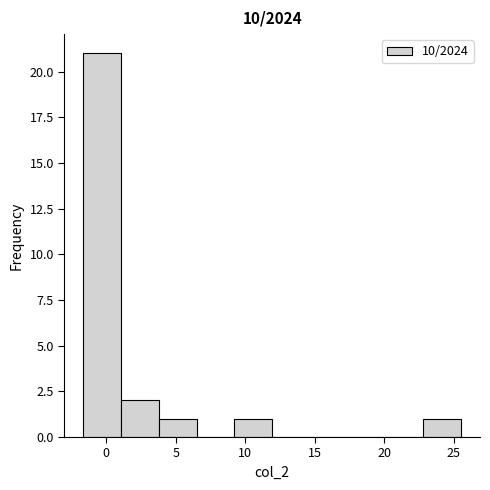

What is the height of the bar covering 9.0 to 12.0 on the x-axis? Neither the bar edges nor the heights are printed on the chart, so give them approximately, as read against the axes.

1